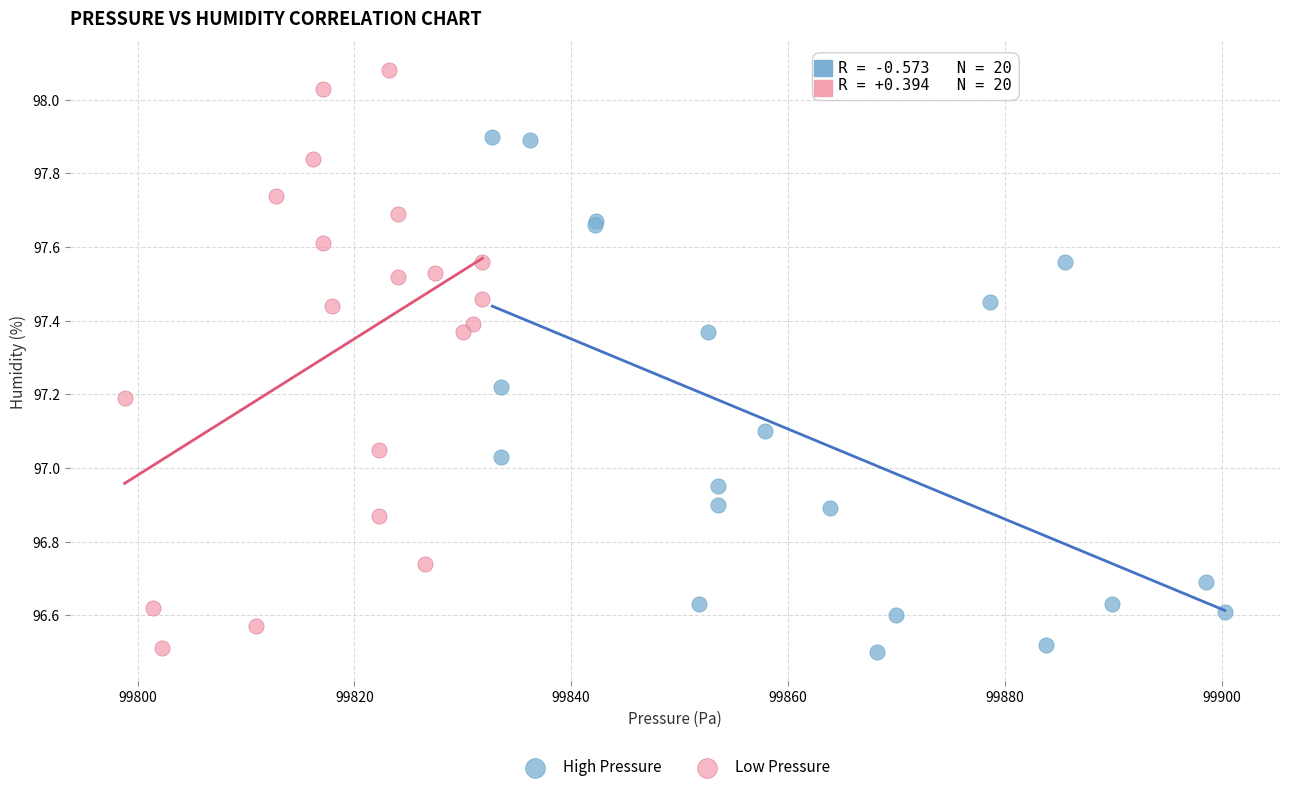

Which series has the largest Y range (max minus min)?

Low Pressure